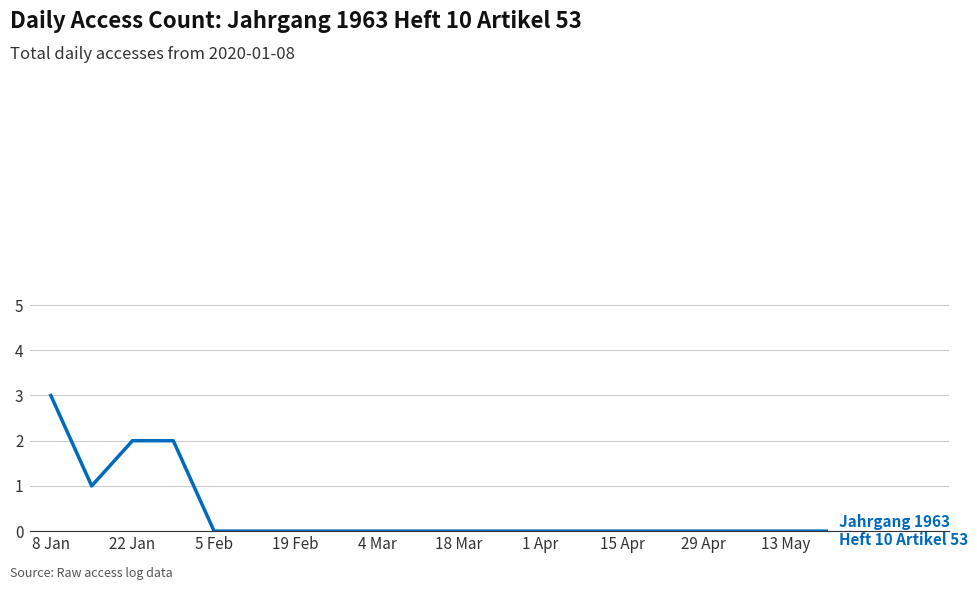

What is the difference between the second highest and minimum values?

2